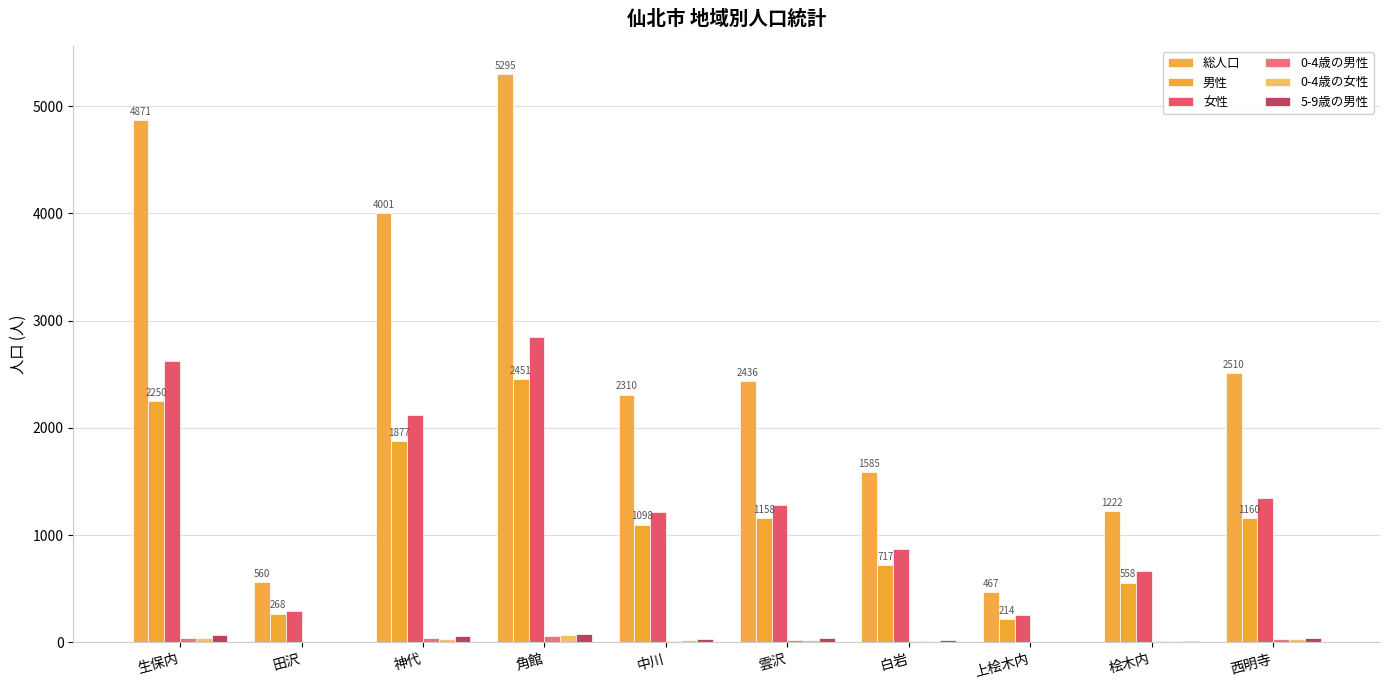

Which series changed the most between 白岩 and 上桧木内?

総人口